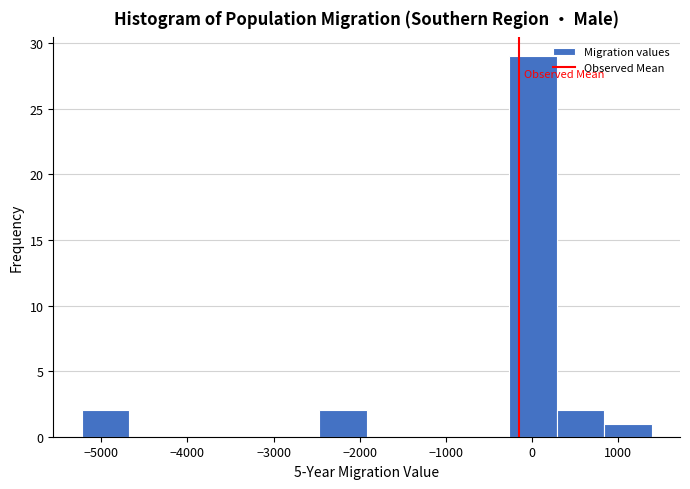

Over which range of the x-axis is the bar tallest?

-300 to 300